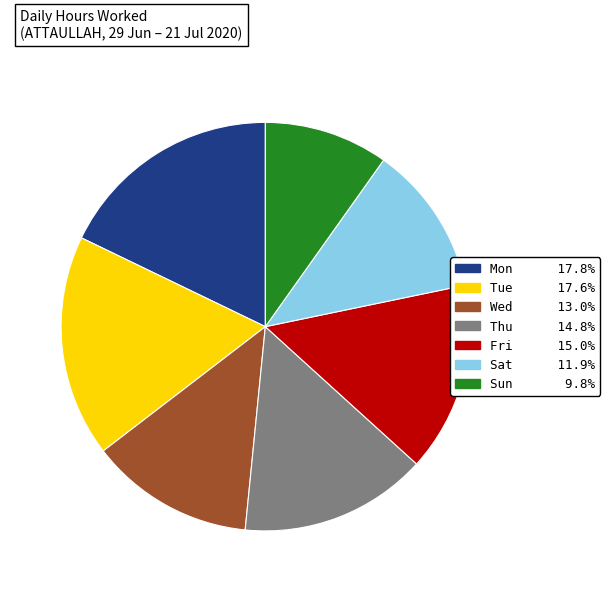

Does any single category account for the majority?

No